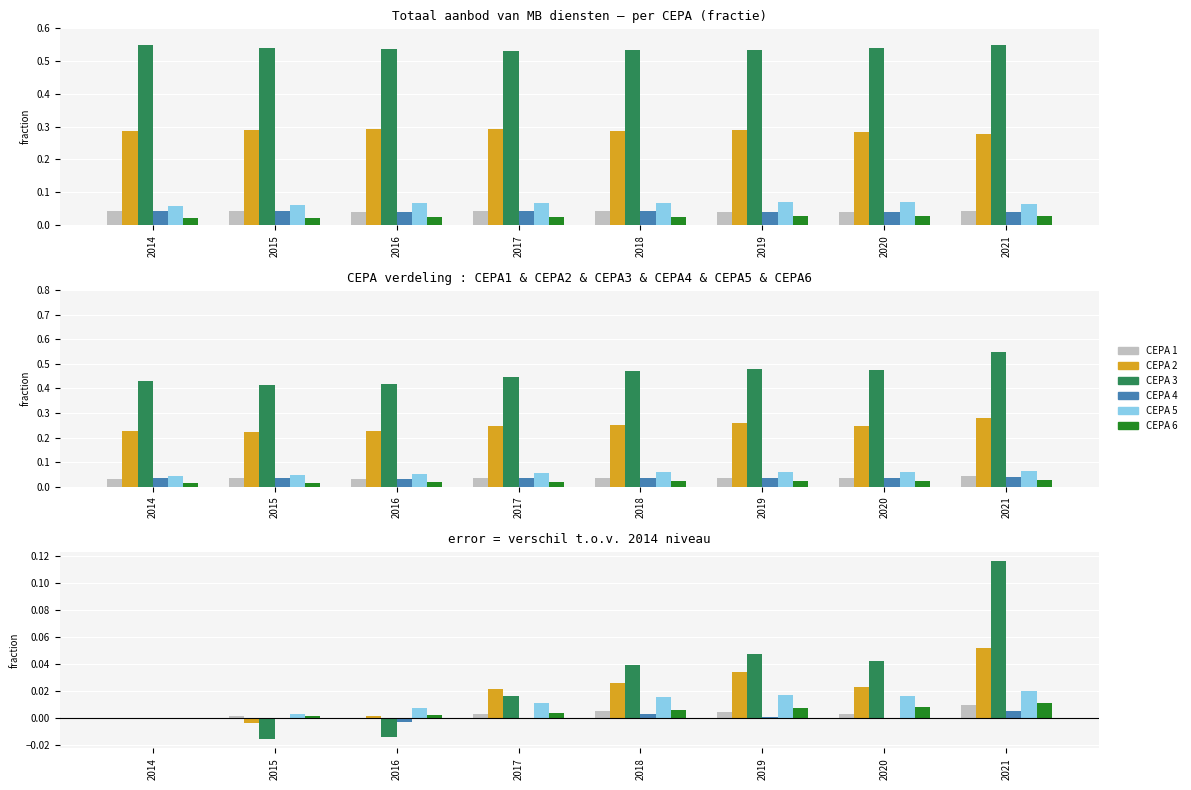

Which series has the largest total across all categories?

CEPA 3